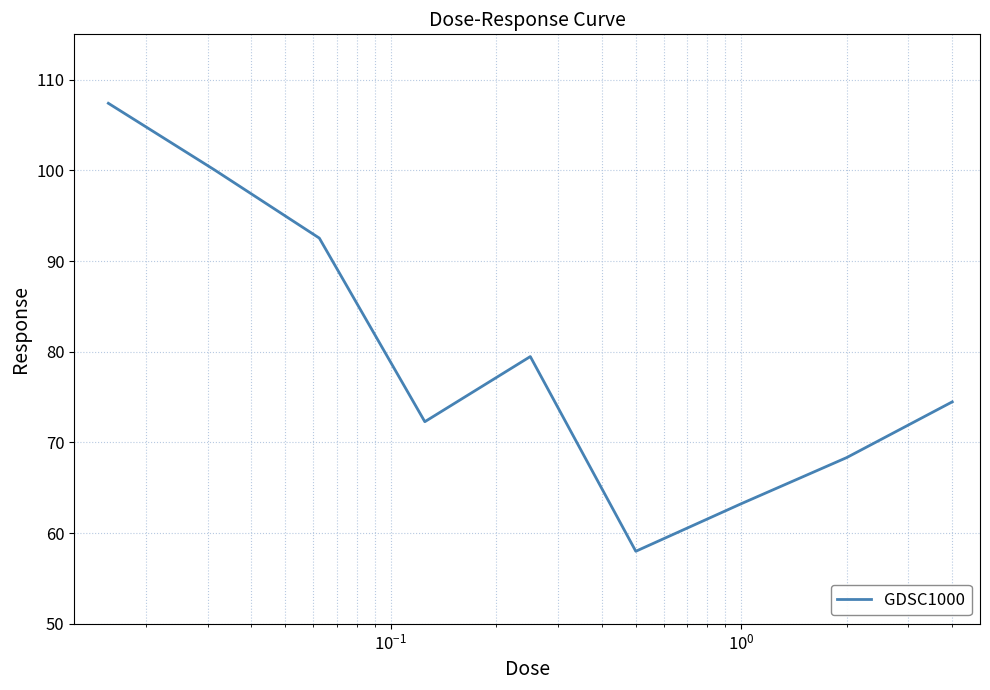

What is the greatest value displayed?

107.4